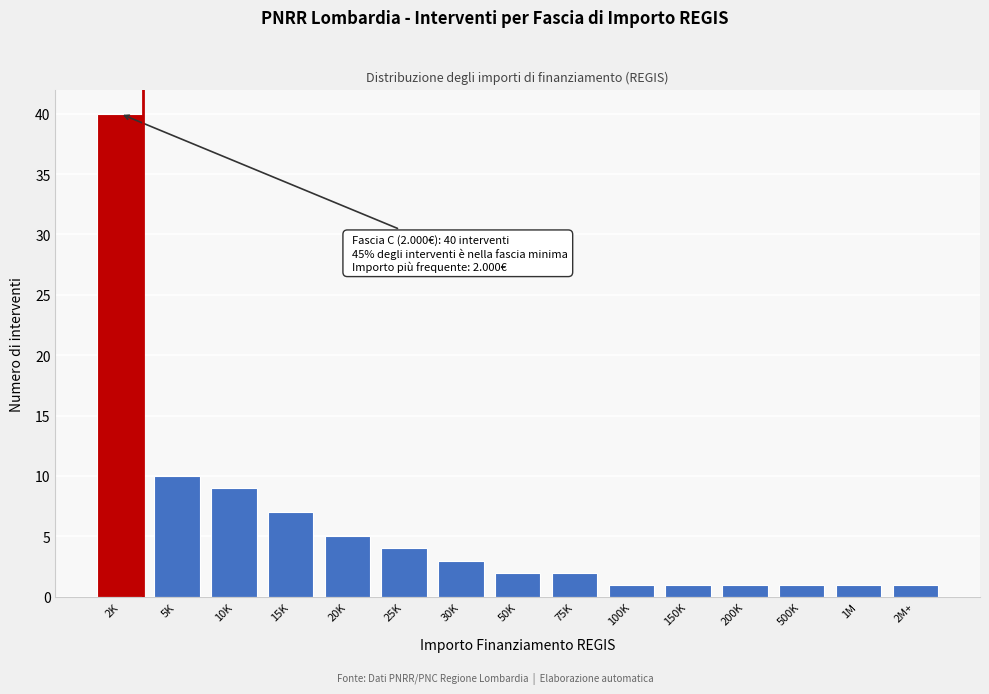

Reading right to left, list all the values displayed in this chart.

2M+=1	1M=1	500K=1	200K=1	150K=1	100K=1	75K=2	50K=2	30K=3	25K=4	20K=5	15K=7	10K=9	5K=10	2K=40